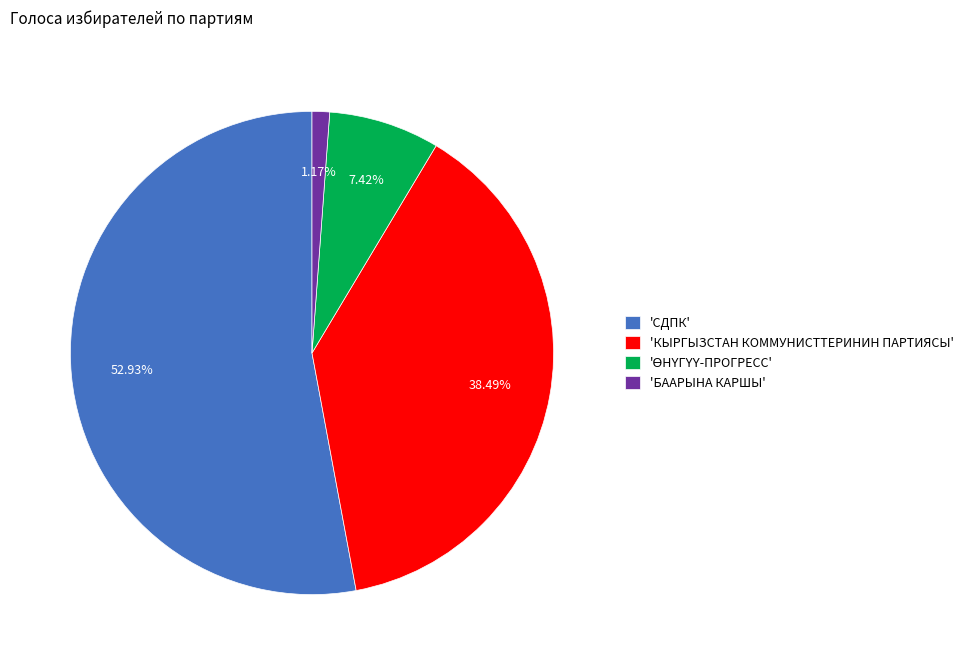

Which has a higher value, 'СДПК' or 'БААРЫНА КАРШЫ'?

'СДПК'